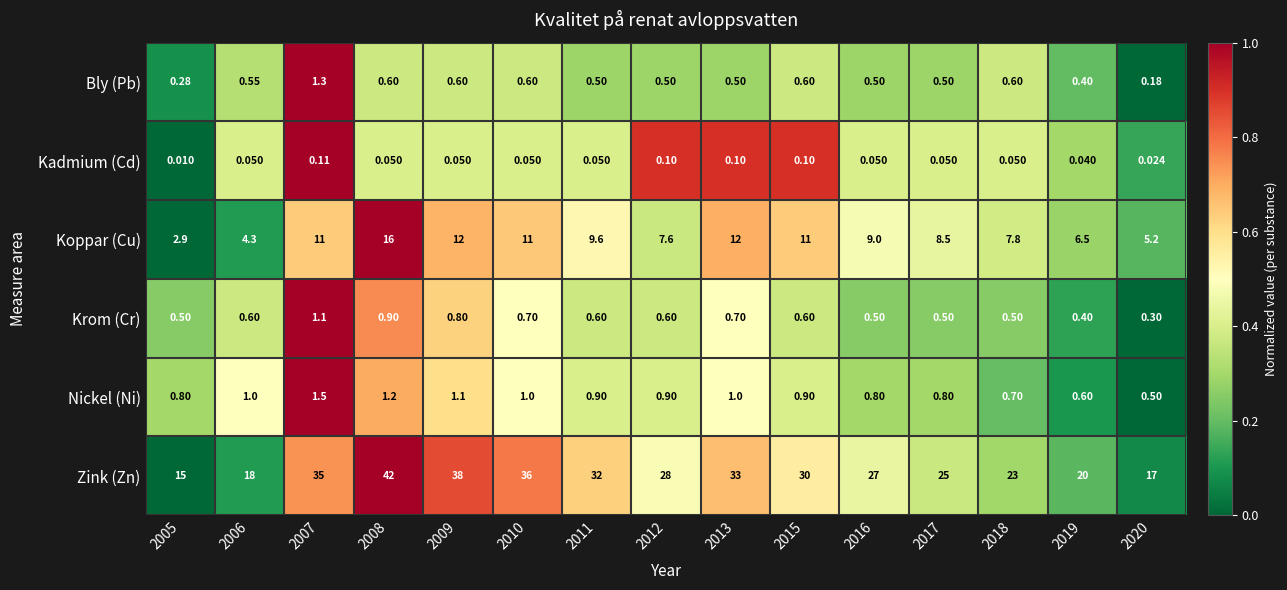

Which series has the largest total across all categories?

Zink (Zn)